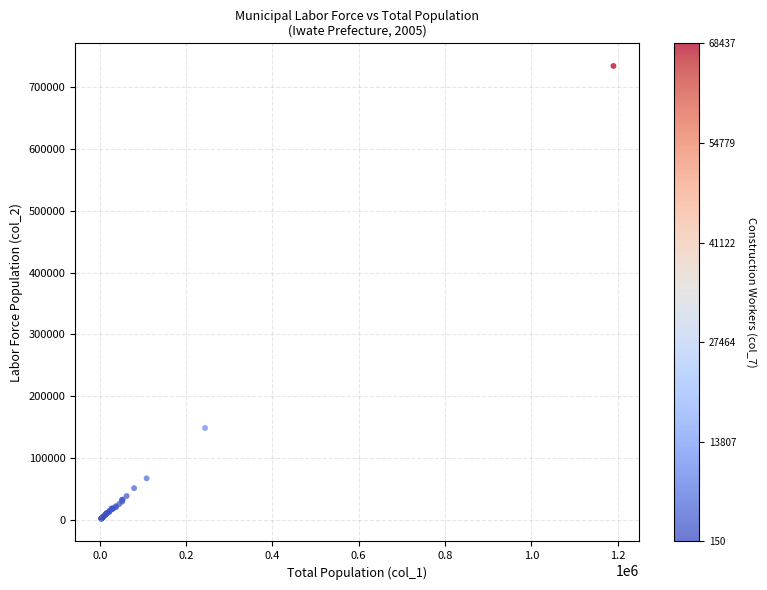

What Y value in the scatter plot is closest to 367971?

148646